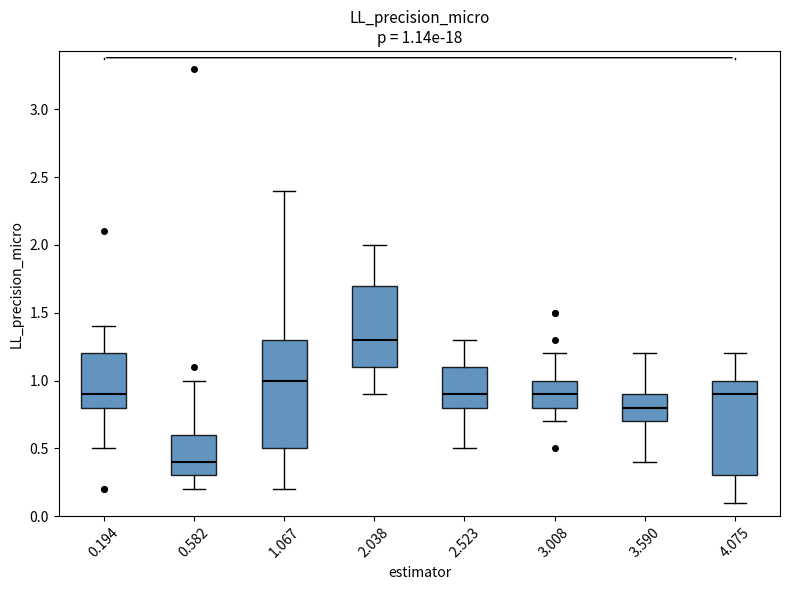

Comparing the boxes themselves (not the whiskers), which one is the tallest?

1.067